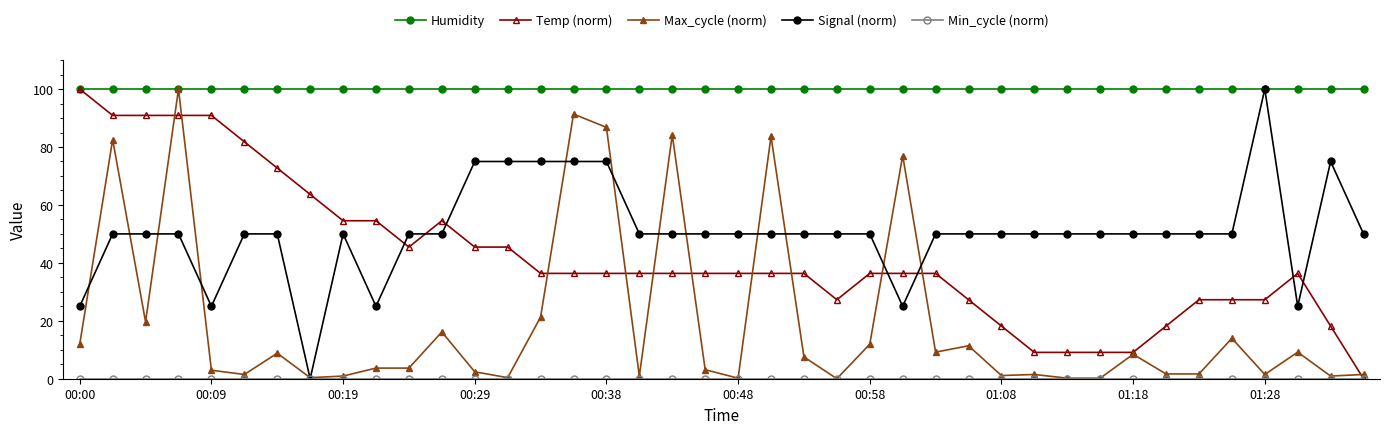

Which series has the largest total across all categories?

Humidity